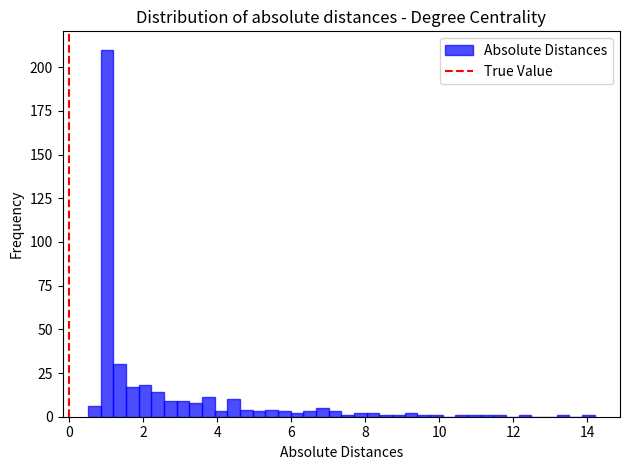

Around what value on the x-axis is the tallest bar? Give the approximate position of its centre, as read against the axis.

1.0